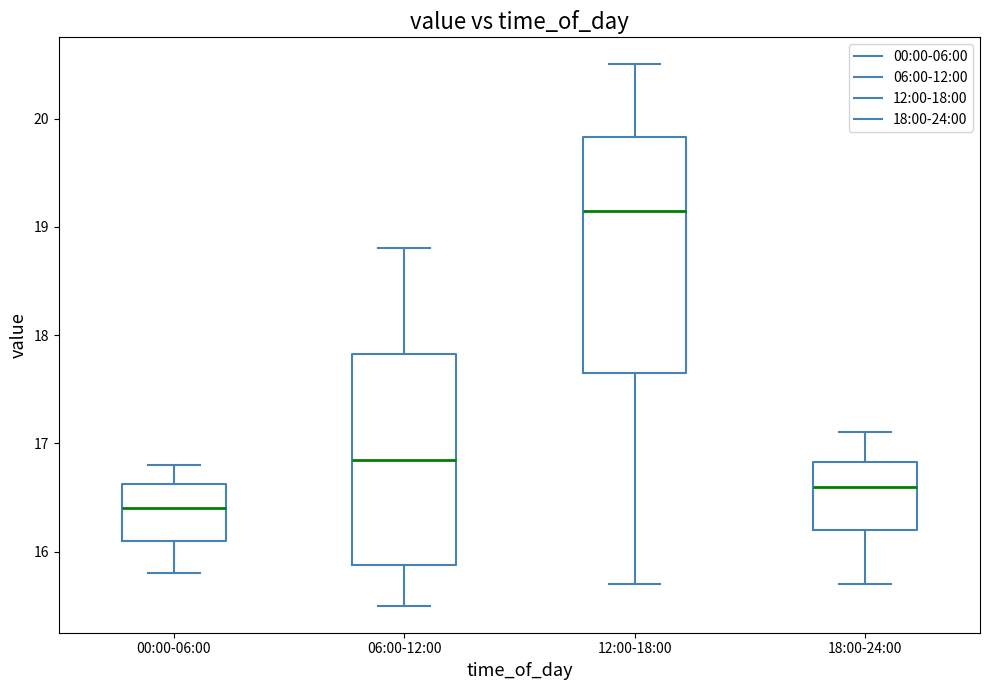

Where does the lower whisker of the box for 06:00-12:00 end on the y-axis? The values are not printed on the chart, so give them approximately, as read against the axis.

15.5